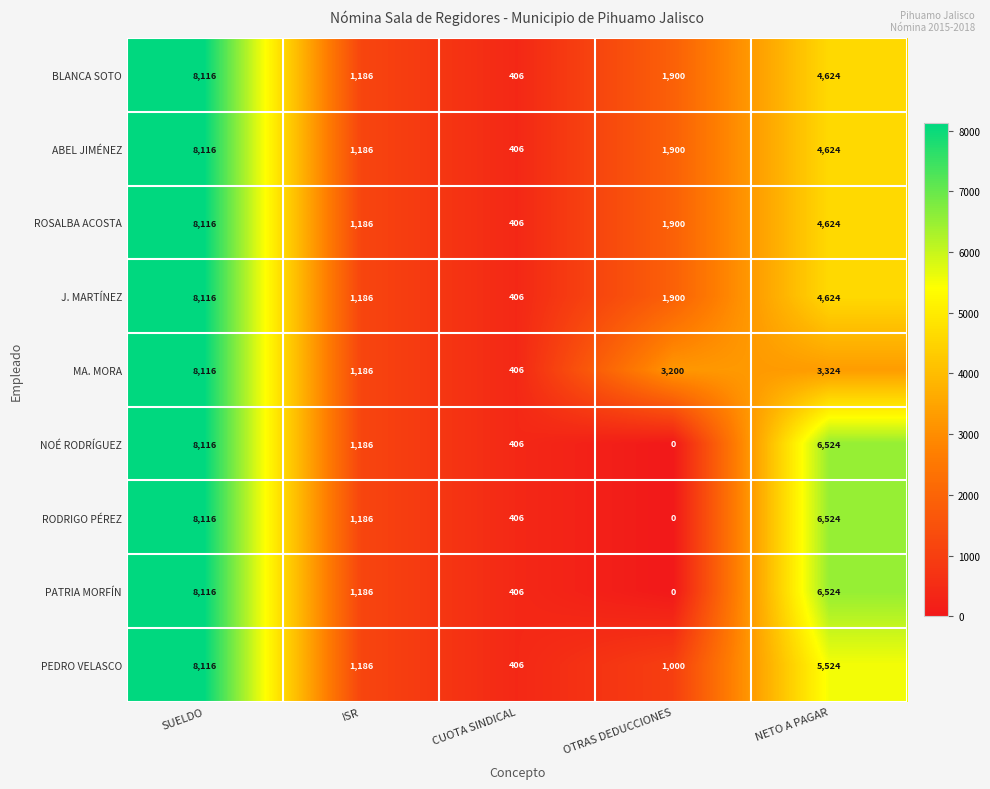

At which category is the sum across all series the highest?

SUELDO